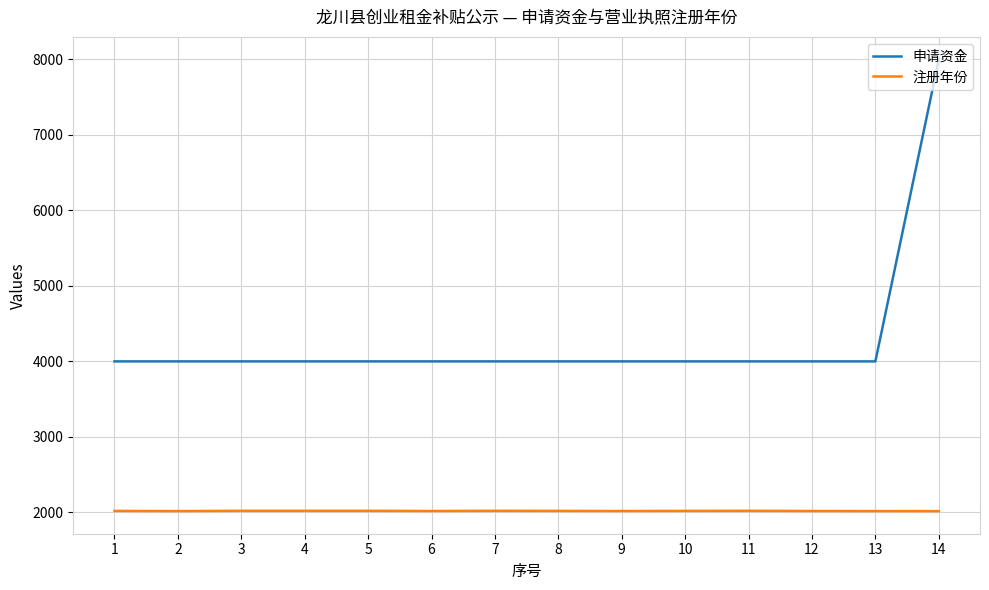

What are all the series names shown in the legend?

申请资金, 注册年份